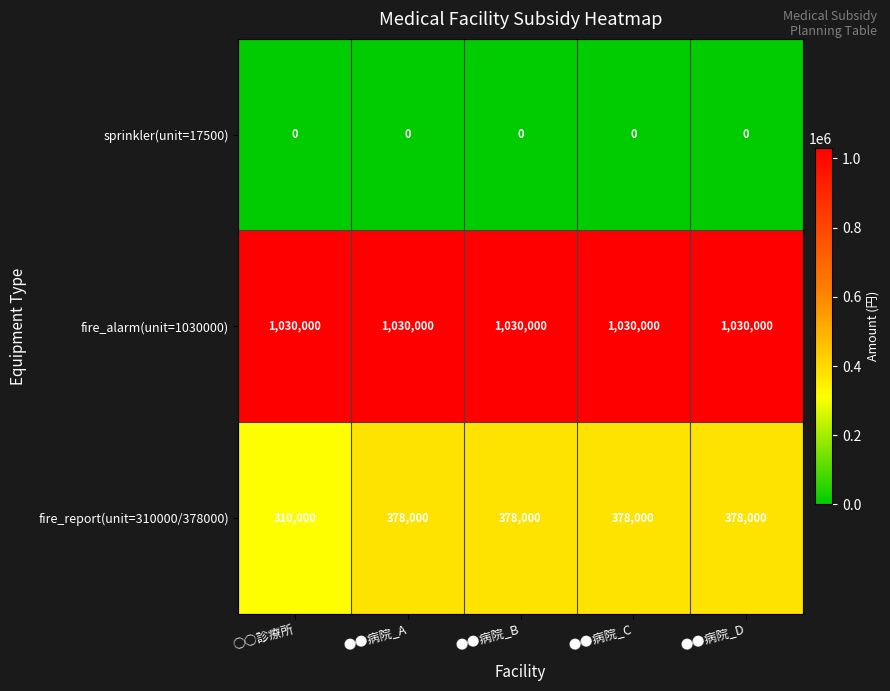

Which series has the largest total across all categories?

fire_alarm(unit=1030000)